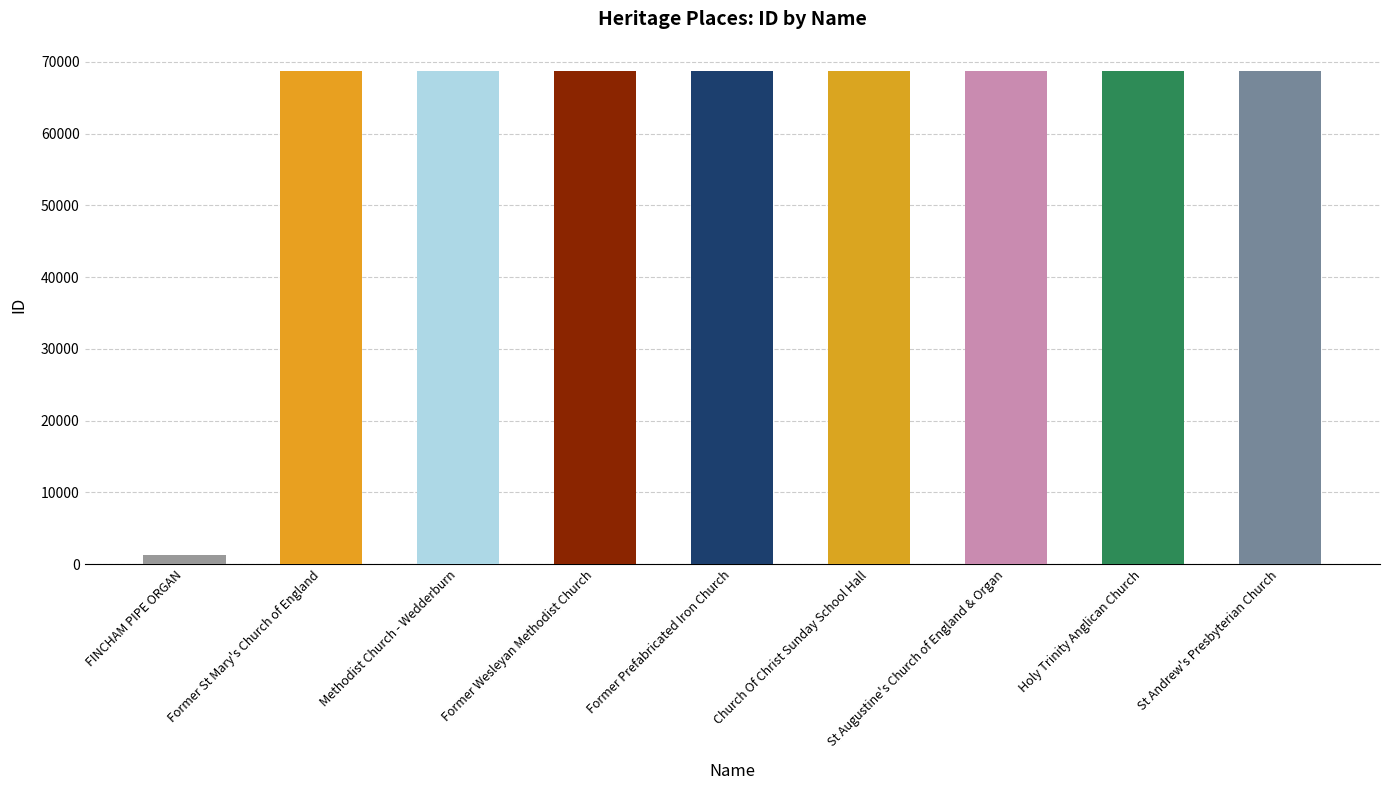

What is the value of the 7th bar from the left?

68792